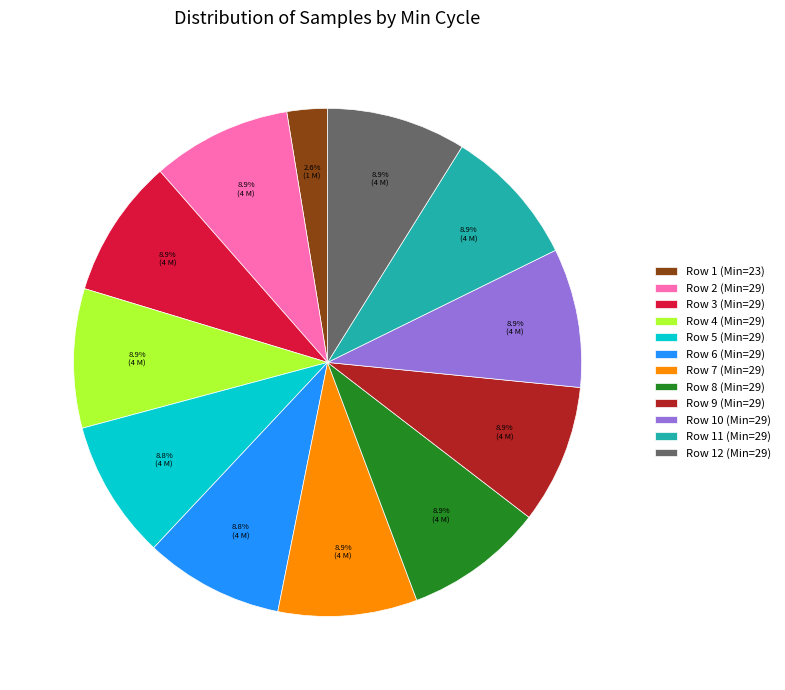

How many slices are in this pie chart?

12